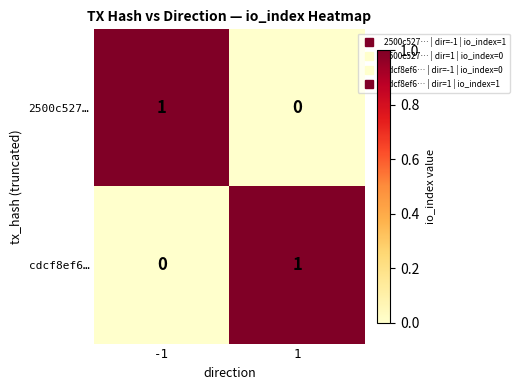

Rank the series at -1 from highest to lowest value.

2500c527…, cdcf8ef6…